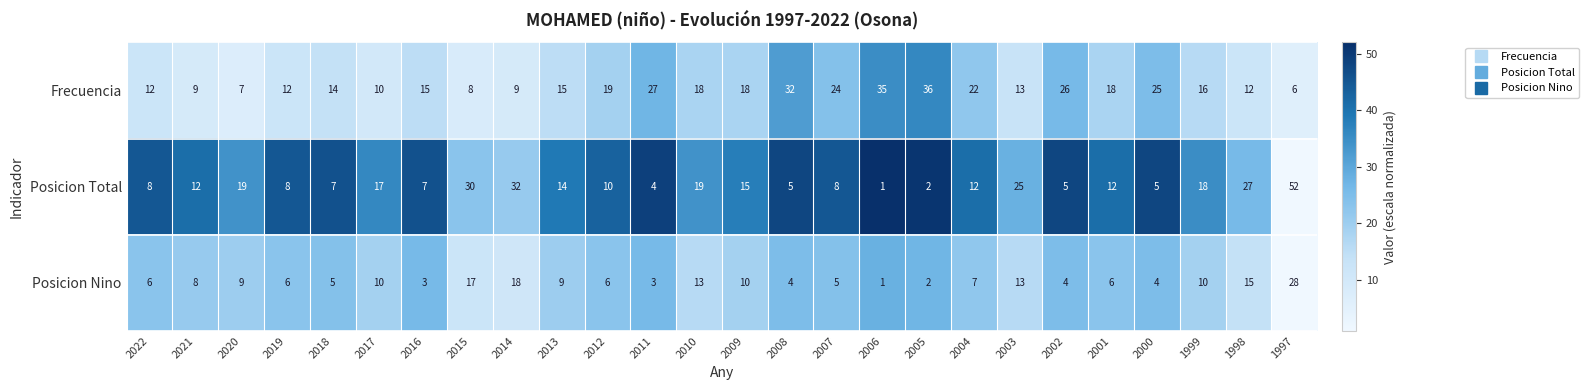

How many series are shown in this chart?

3